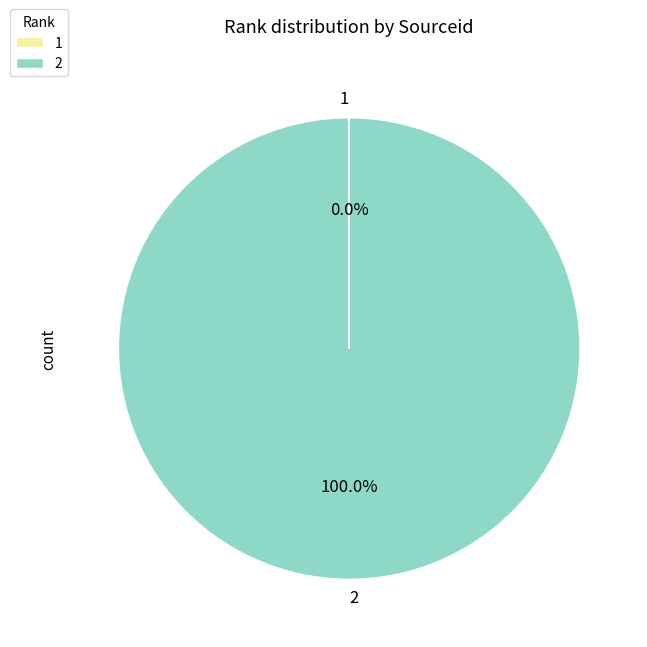

Is it true that 2 is 87% of the pie?

False